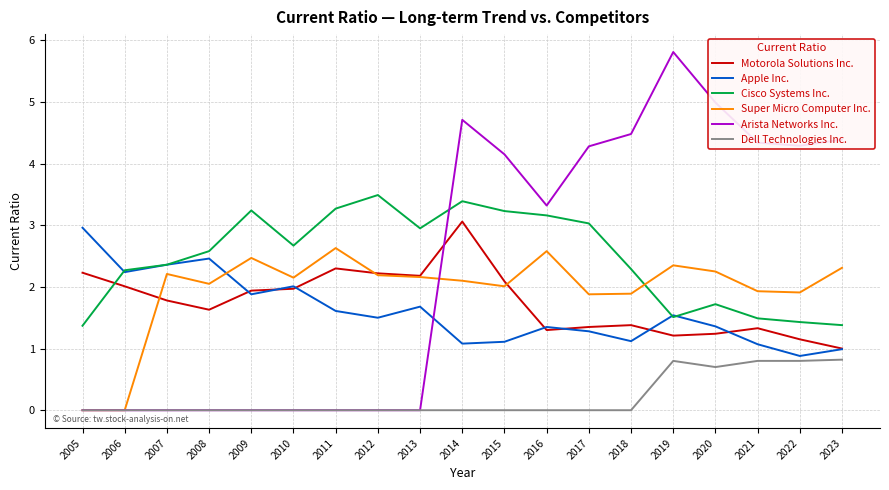

What is the average value of the Apple Inc. series?

1.6